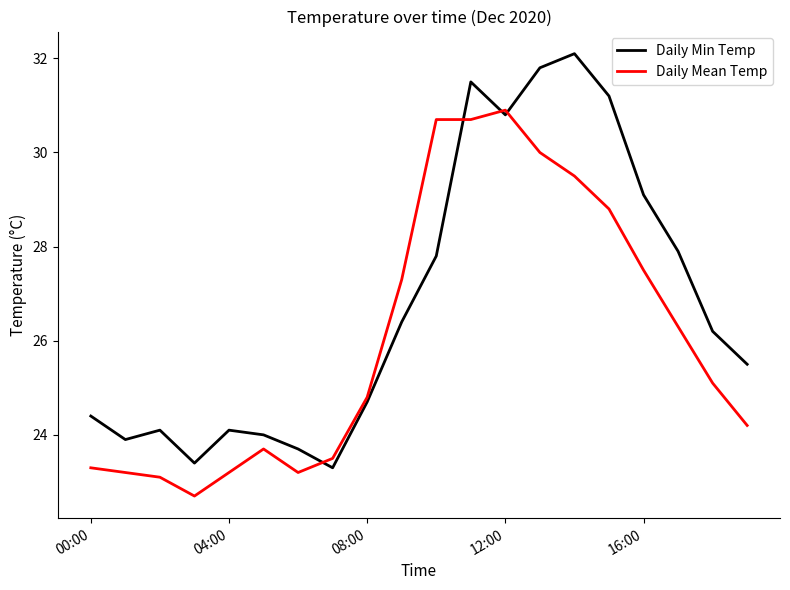

True or false: Daily Min Temp has more than 0 points higher than both neighbors.

True